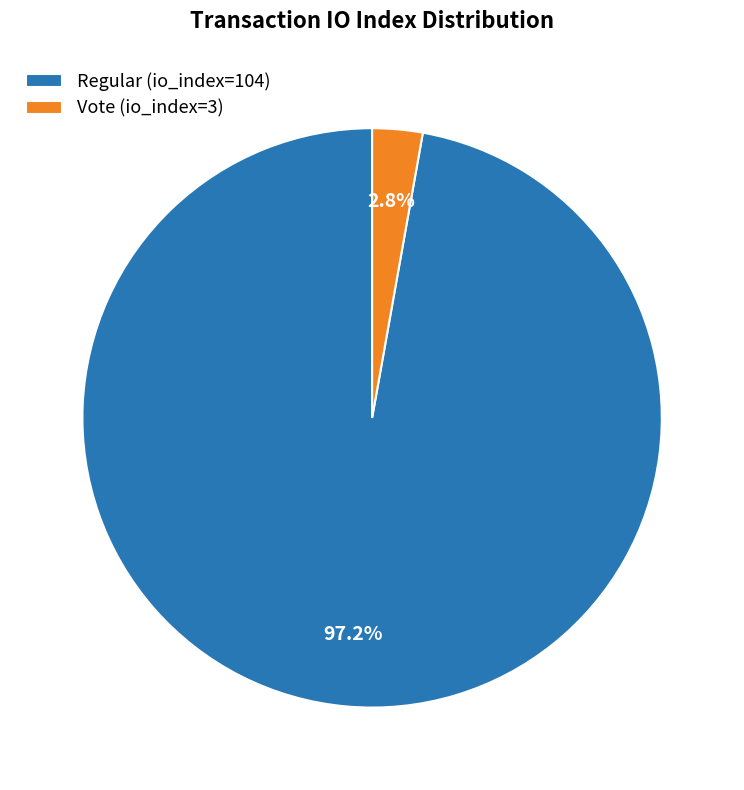

To the nearest percent, what is the difference between the Vote (io_index=3) and Regular (io_index=104) slice percentages?

94%